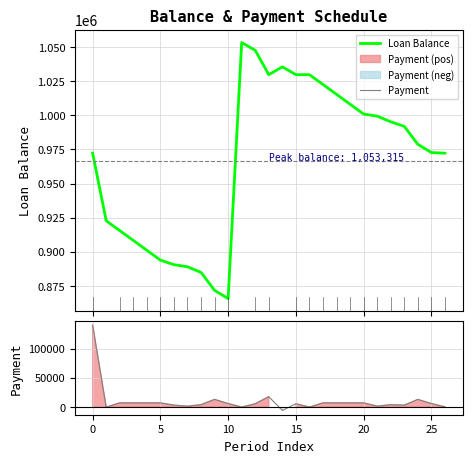

Is the value of Loan Balance at 5 greater than the value of Payment at 15?

Yes